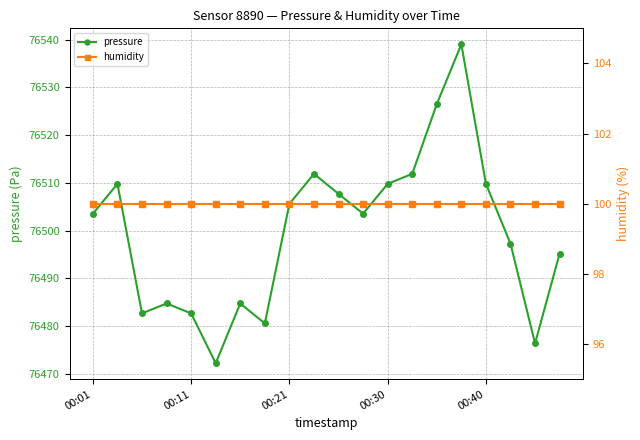

Rank the series by their maximum value, from lowest to highest.

humidity, pressure